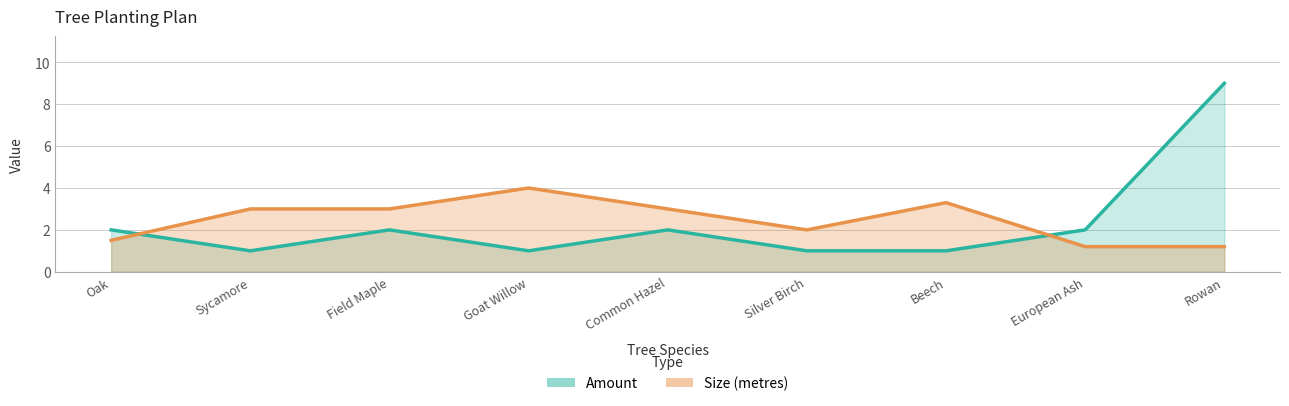

Which has a higher value, Common Hazel or Field Maple?

Common Hazel